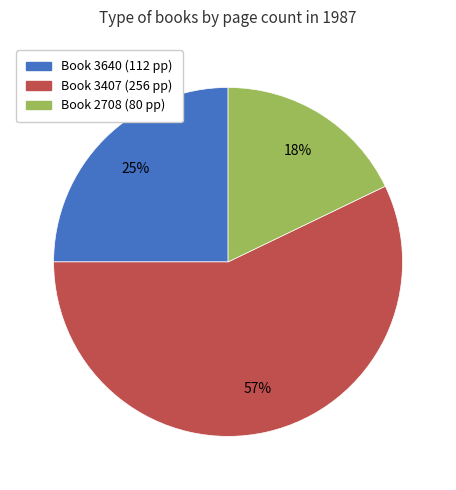

Is there a majority slice in this chart?

Yes